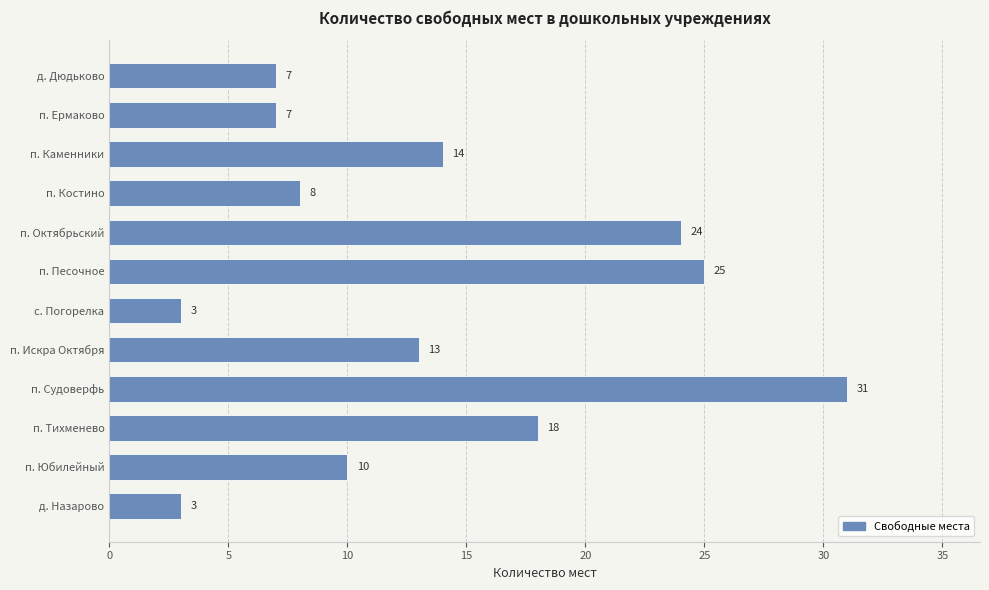

What position from the top is д. Назарово?

12